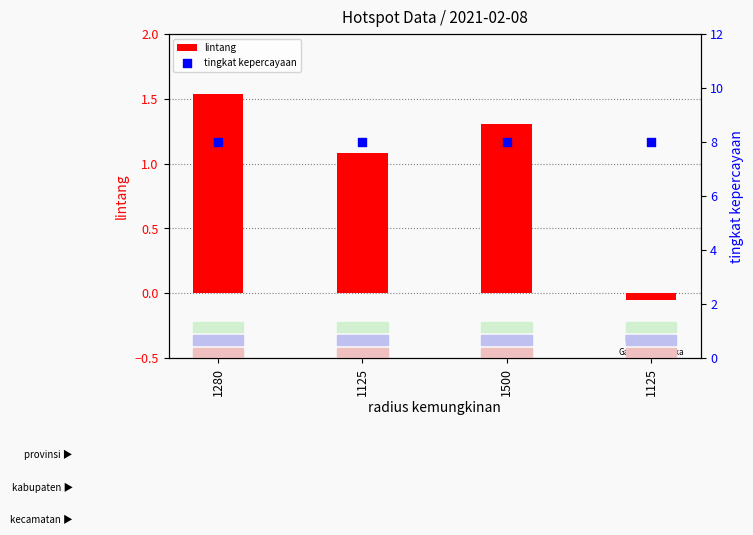

Which series contains the highest Y value?

tingkat kepercayaan